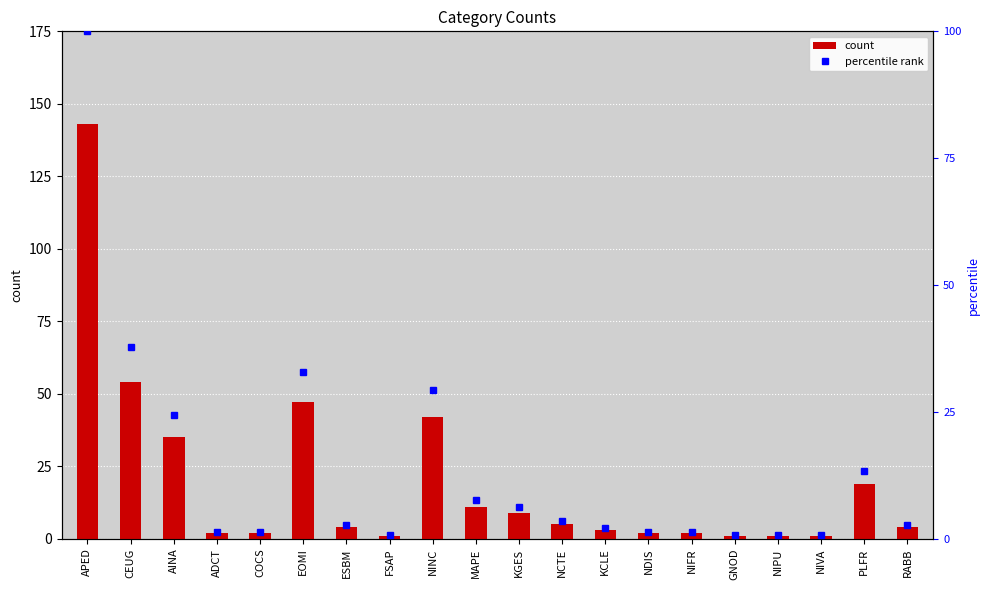

What is the approximate value of percentile rank at EOMI?

32.9